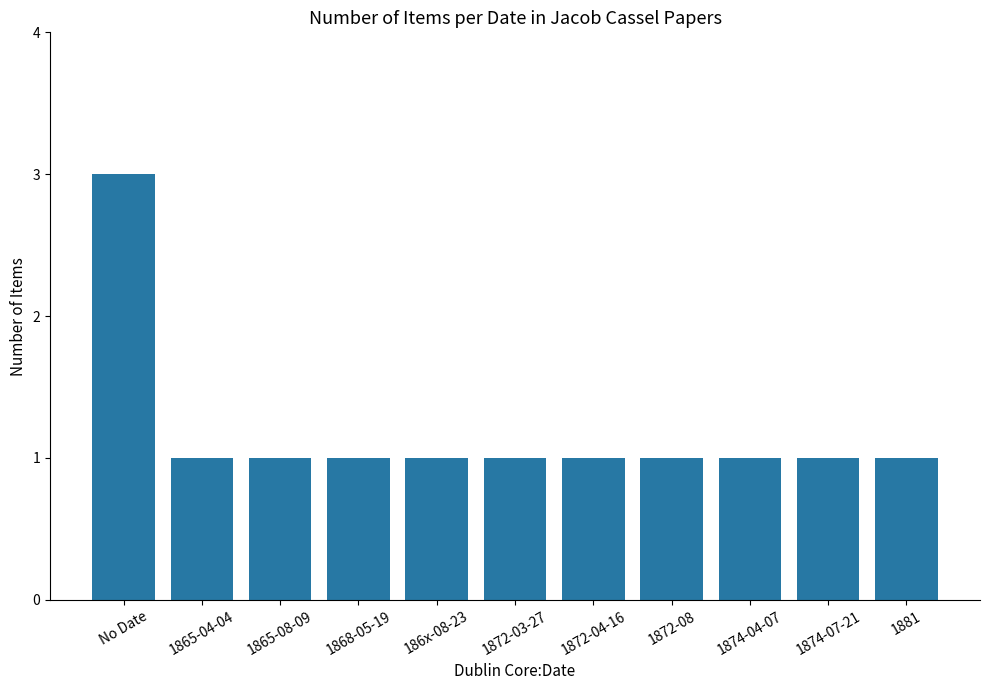

Is it true that the value at 1874-04-07 is 1?

True